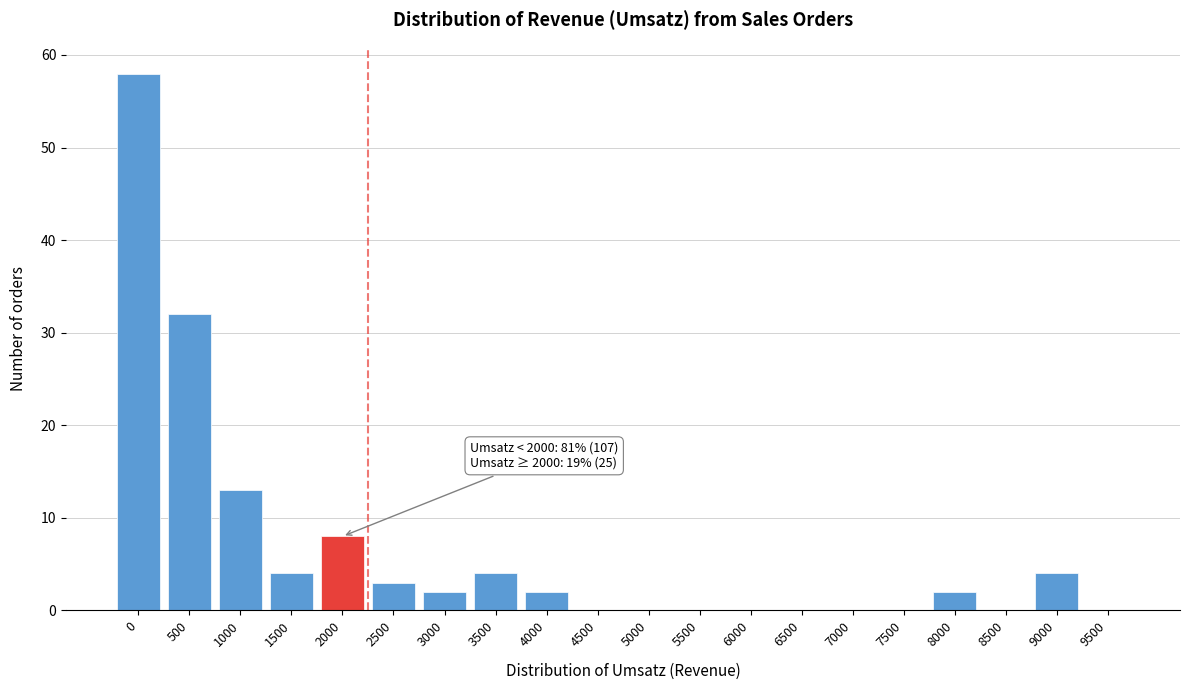

Reading left to right, list all the values displayed in this chart.

0=58	500=32	1000=13	1500=4	2000=8	2500=3	3000=2	3500=4	4000=2	4500=0	5000=0	5500=0	6000=0	6500=0	7000=0	7500=0	8000=2	8500=0	9000=4	9500=0